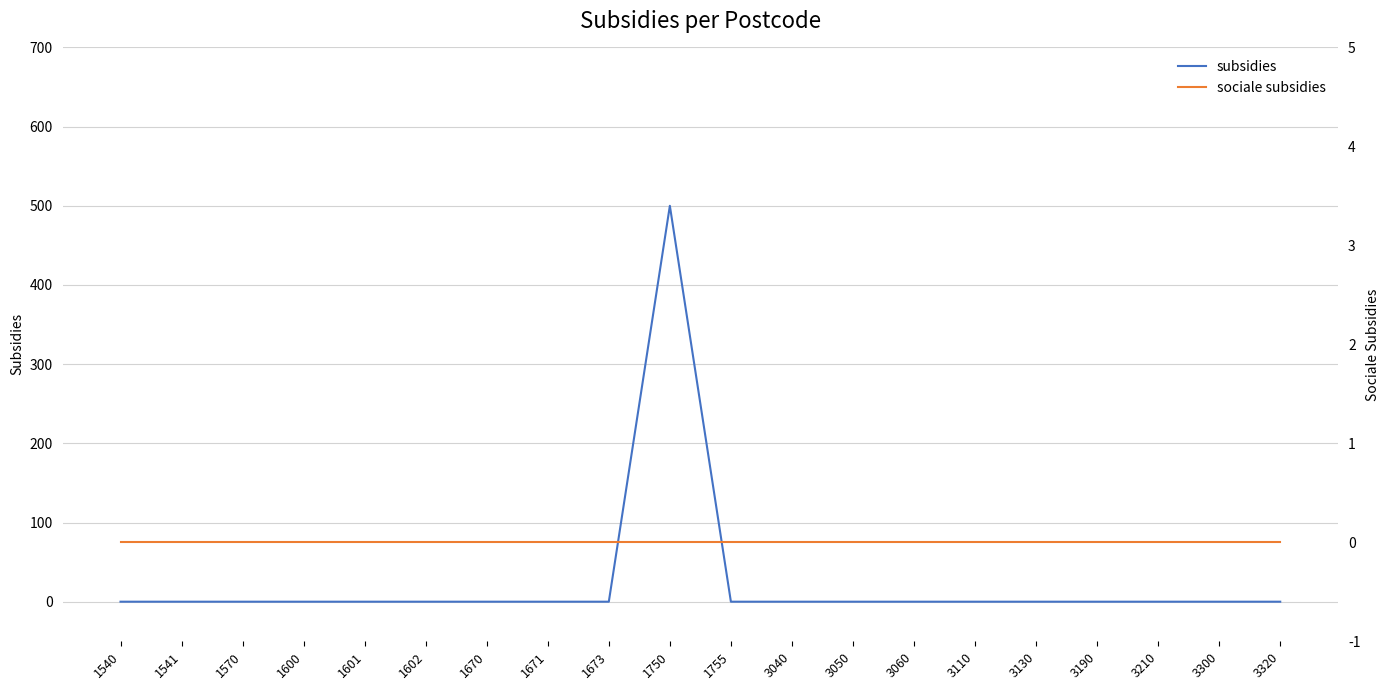

Between 1570 and 3110, which series saw the biggest shift?

subsidies